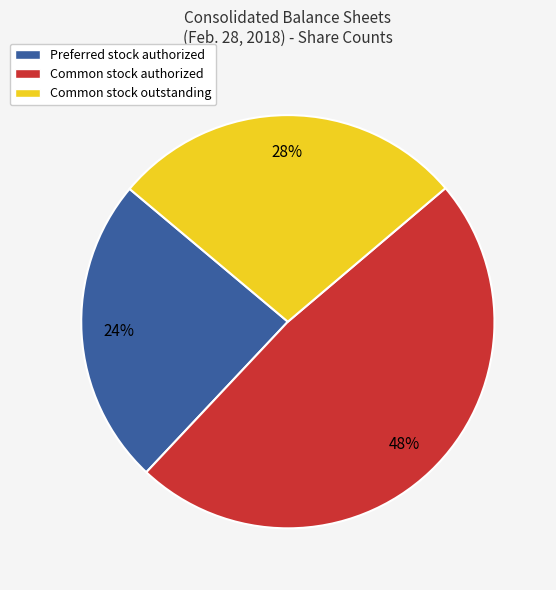

Which slice is the largest?

Common stock authorized